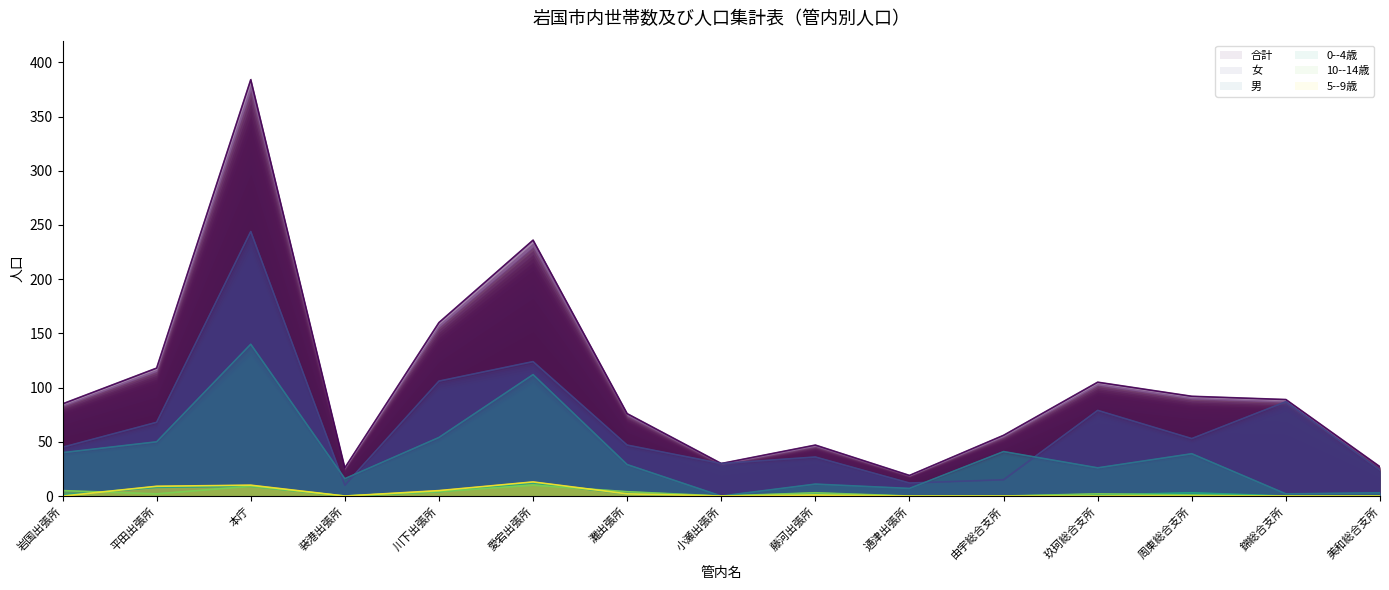

How many categories are shown in the chart?

15